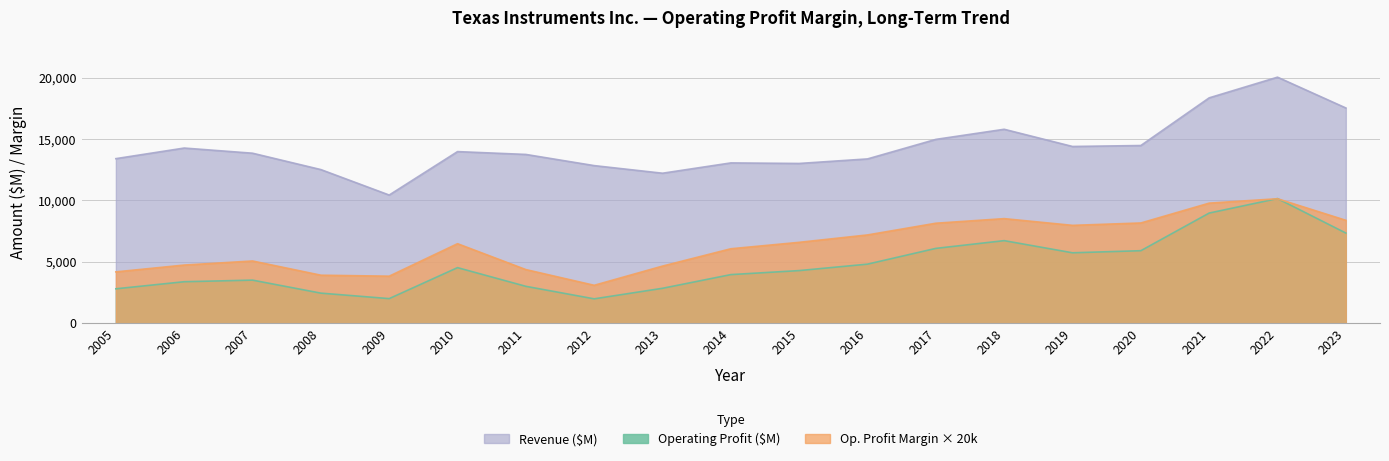

How many lines are shown in the chart?

3